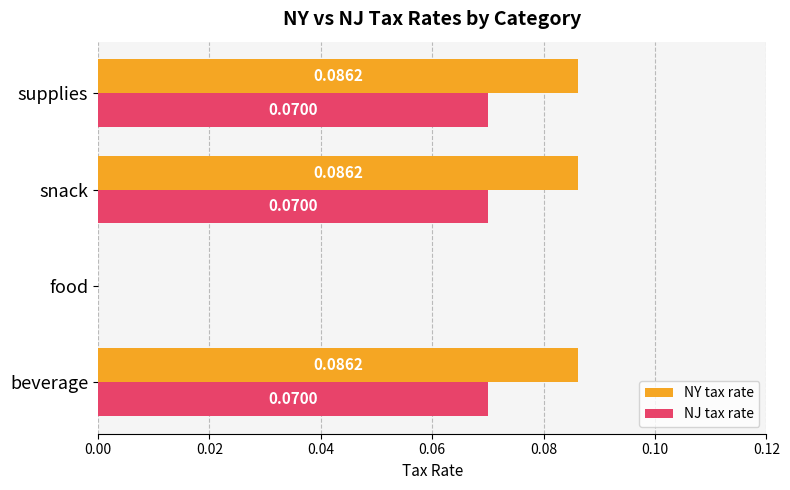

Which series has the largest total across all categories?

NY tax rate